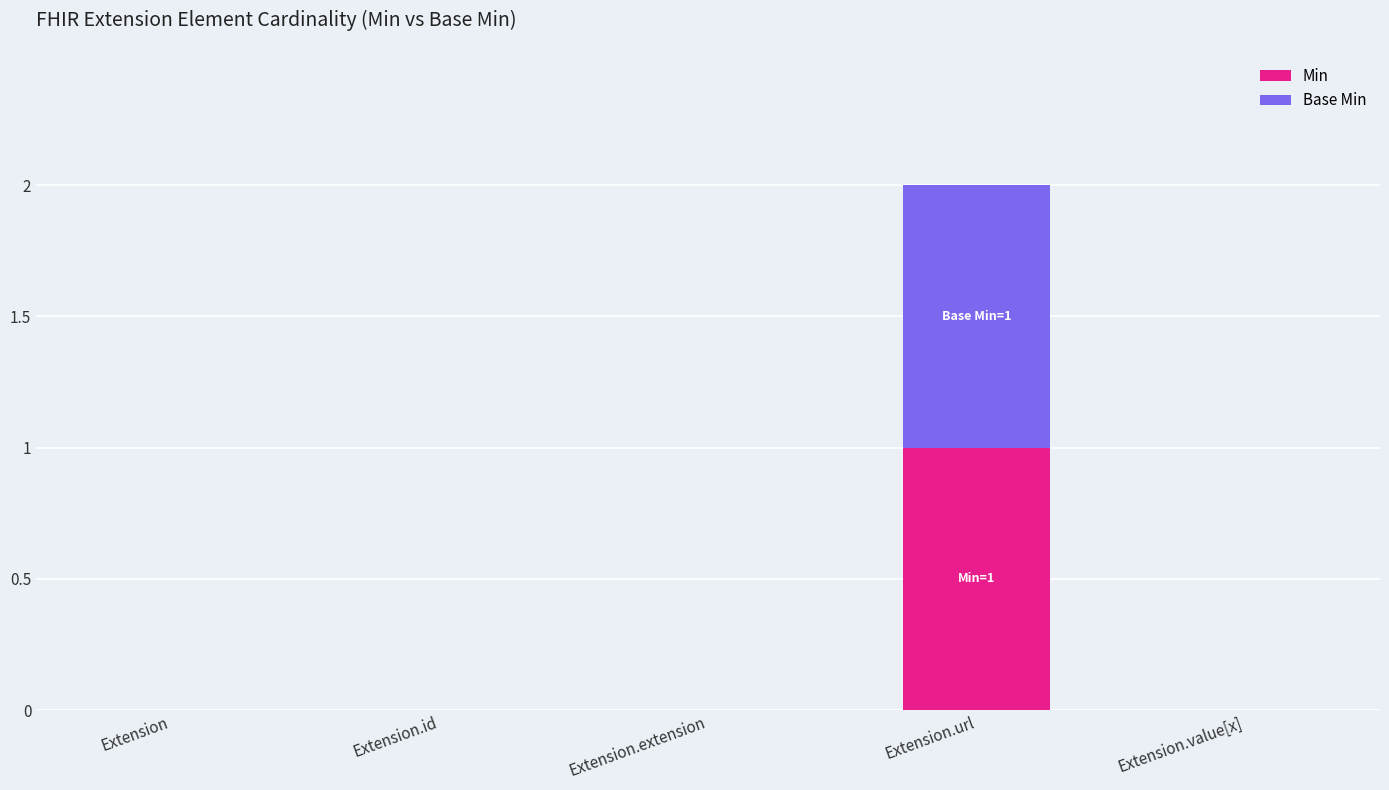

Reading left to right, transcribe the values for Min.

Extension=0	Extension.id=0	Extension.extension=0	Extension.url=1	Extension.value[x]=0